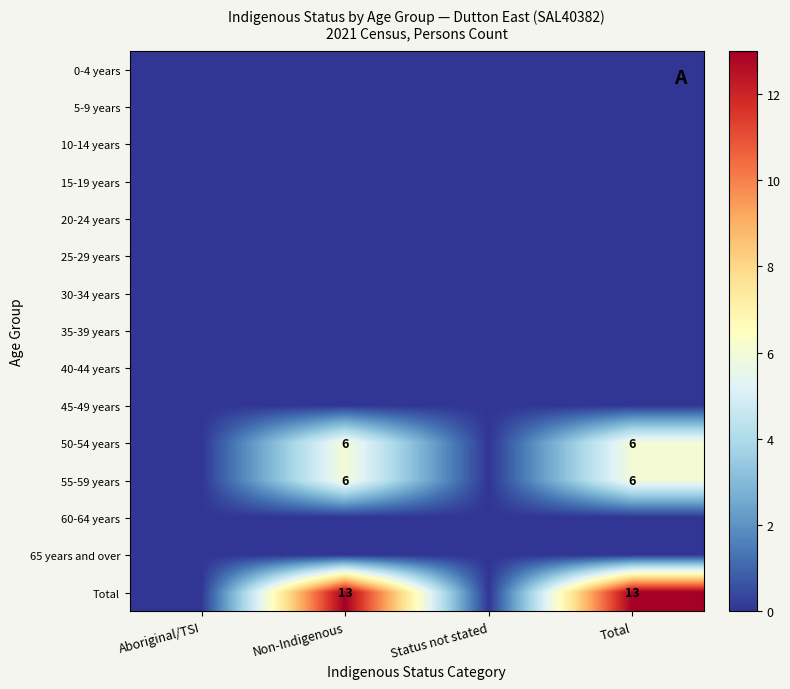

True or false: 40-44 years has a value of 0 at Non-Indigenous.

True